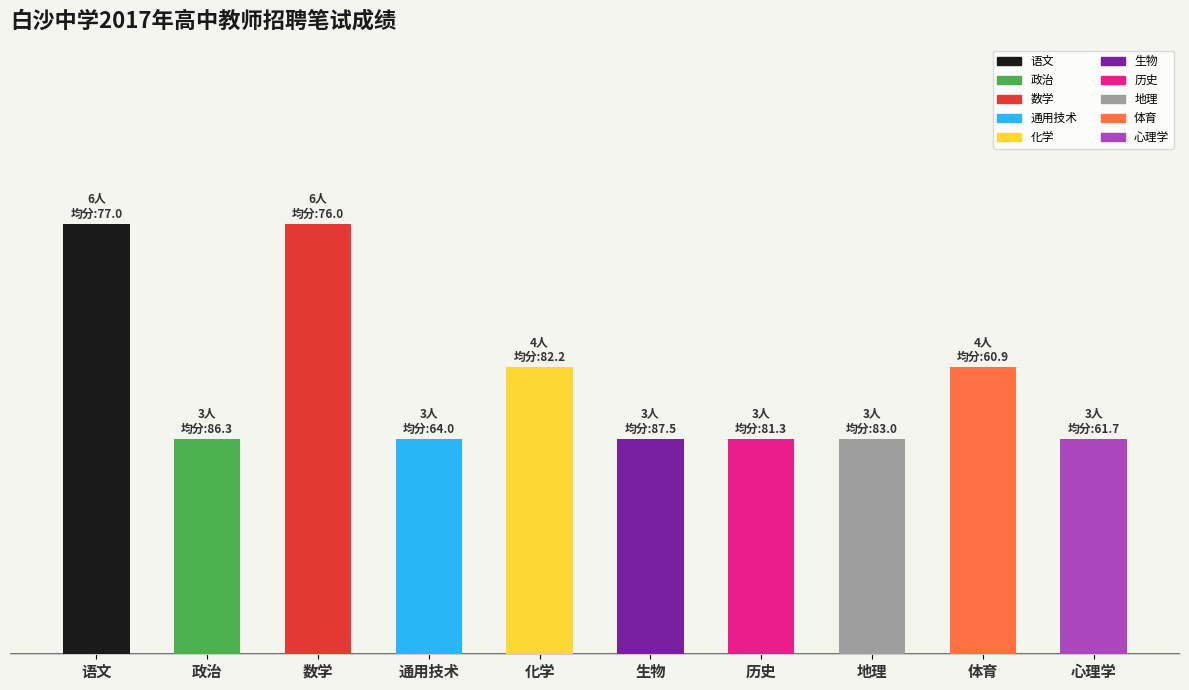

What is the difference between the maximum and second lowest values?

3